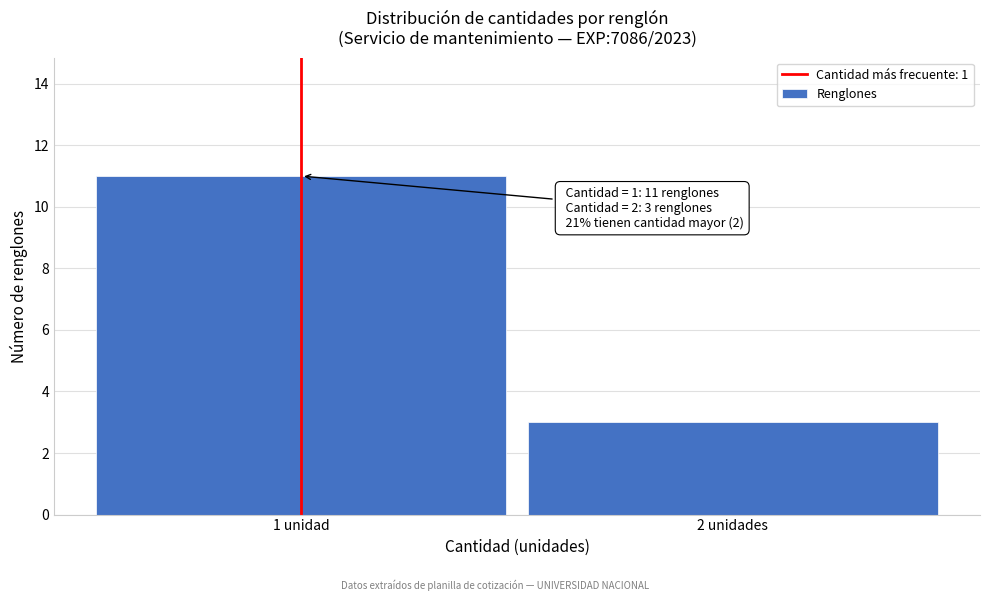

Reading left to right, extract all data points from this chart.

1 unidad=11	2 unidades=3